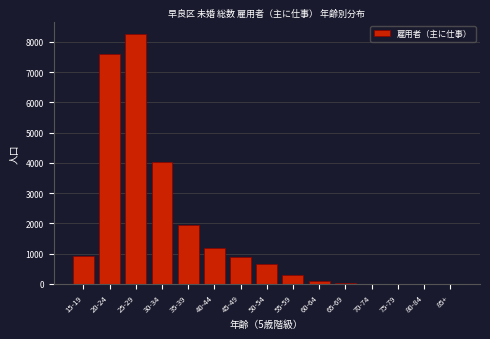

What is the sum of all values?

25905